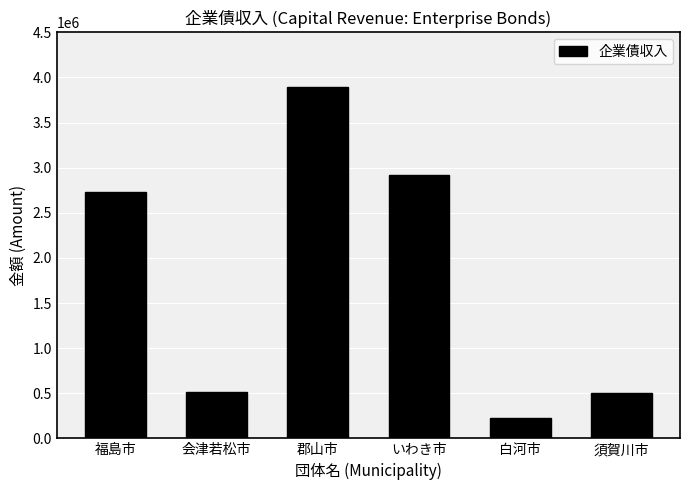

Which has a higher value, いわき市 or 会津若松市?

いわき市